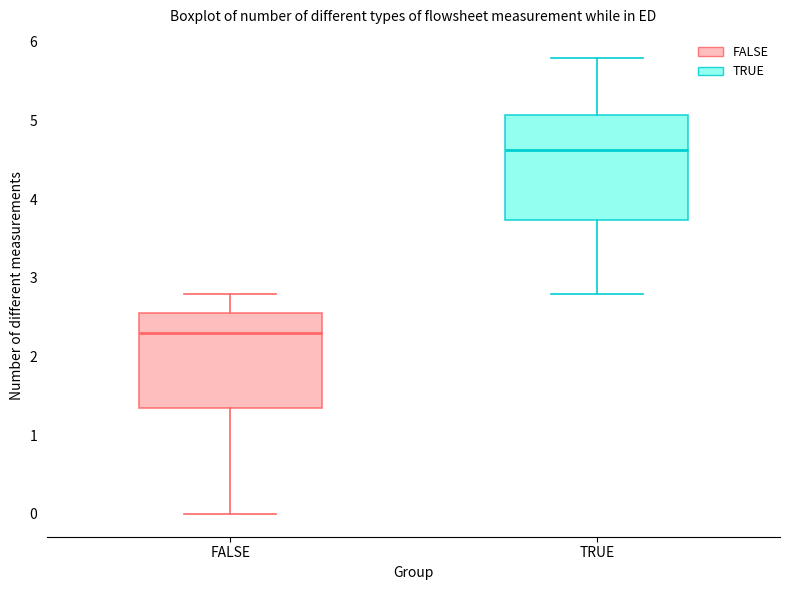

Reading left to right, read every box against the y-axis: the position of its median line, the range the box covers, and the ends of its whiskers. The values are not printed on the chart, so give them approximately, as read against the axis.

FALSE: median 2.3, box 1.4 to 2.6, whiskers 0.0 to 2.8
TRUE: median 4.6, box 3.7 to 5.1, whiskers 2.8 to 5.8